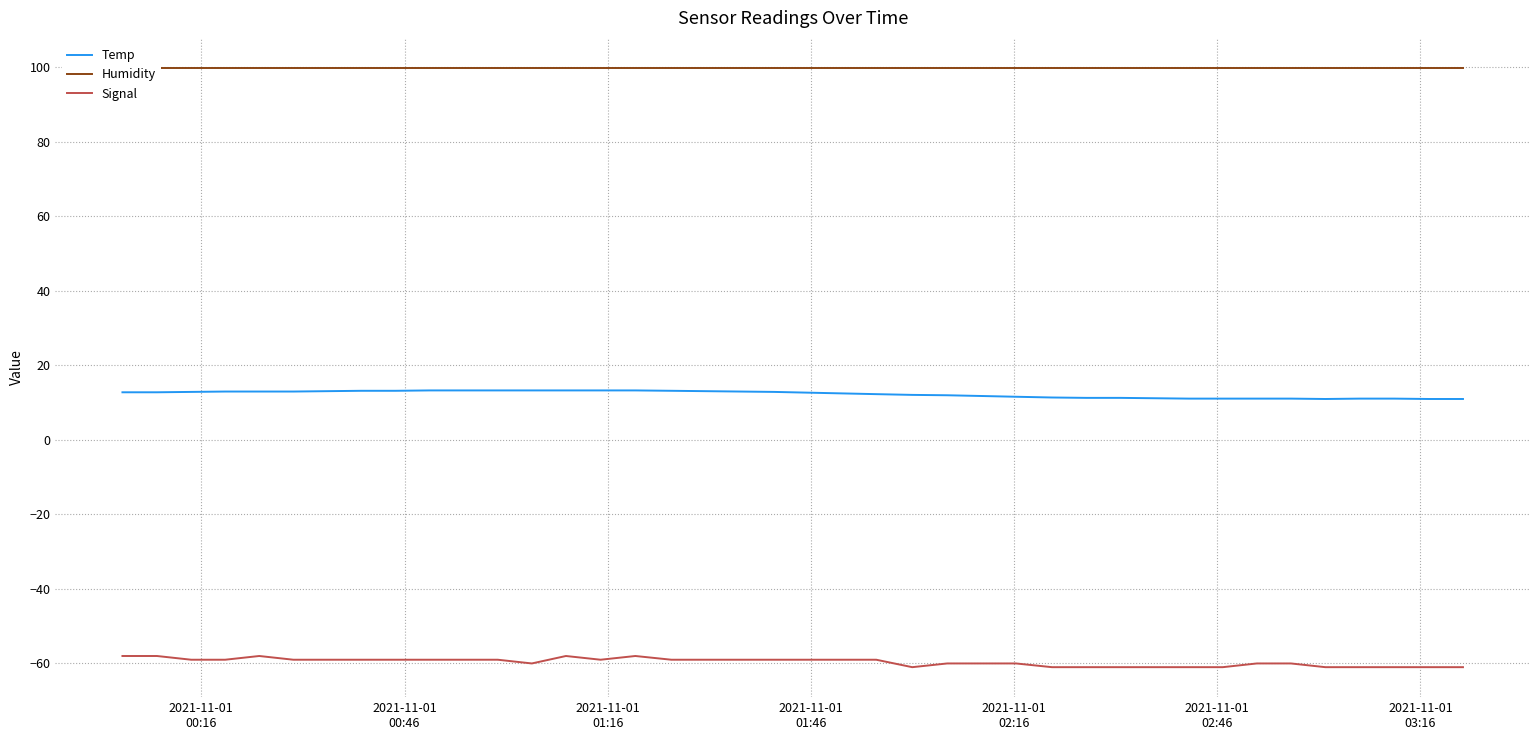

How many data points in Signal are less than -59?

18